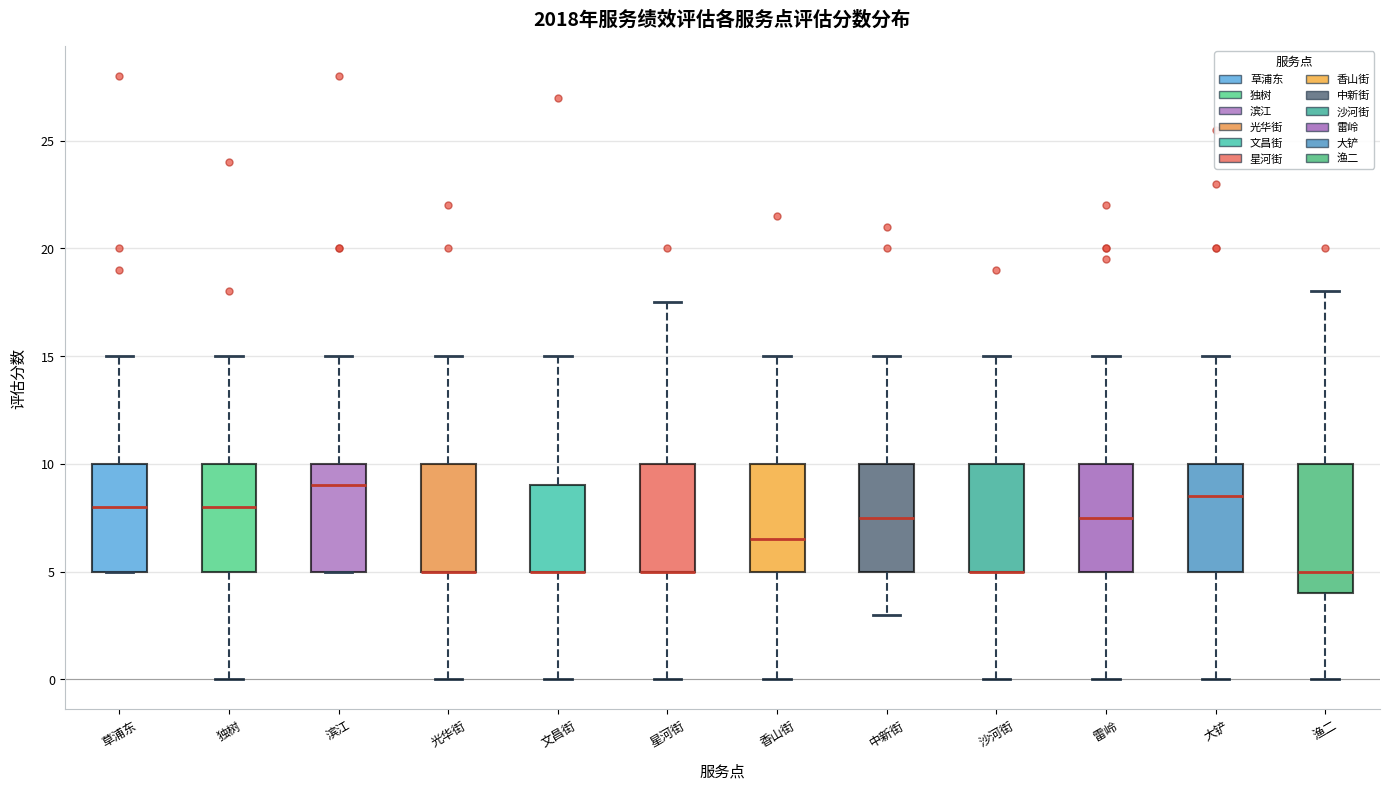

Reading left to right, transcribe this box plot: for each box, give where its median line is, the range the box spans, and where its two whiskers end, as read against the y-axis. The values are not printed on the chart, so give them approximately, as read against the axis.

草浦东: median 8.0, box 5.0 to 10.0, whiskers 5.0 to 15.0
独树: median 8.0, box 5.0 to 10.0, whiskers 0.0 to 15.0
滨江: median 9.0, box 5.0 to 10.0, whiskers 5.0 to 15.0
光华街: median 5.0 (drawn on the box's lower edge), box 5.0 to 10.0, whiskers 0.0 to 15.0
文昌街: median 5.0 (drawn on the box's lower edge), box 5.0 to 9.0, whiskers 0.0 to 15.0
星河街: median 5.0 (drawn on the box's lower edge), box 5.0 to 10.0, whiskers 0.0 to 17.5
香山街: median 6.5, box 5.0 to 10.0, whiskers 0.0 to 15.0
中新街: median 7.5, box 5.0 to 10.0, whiskers 3.0 to 15.0
沙河街: median 5.0 (drawn on the box's lower edge), box 5.0 to 10.0, whiskers 0.0 to 15.0
雷岭: median 7.5, box 5.0 to 10.0, whiskers 0.0 to 15.0
大铲: median 8.5, box 5.0 to 10.0, whiskers 0.0 to 15.0
渔二: median 5.0, box 4.0 to 10.0, whiskers 0.0 to 18.0